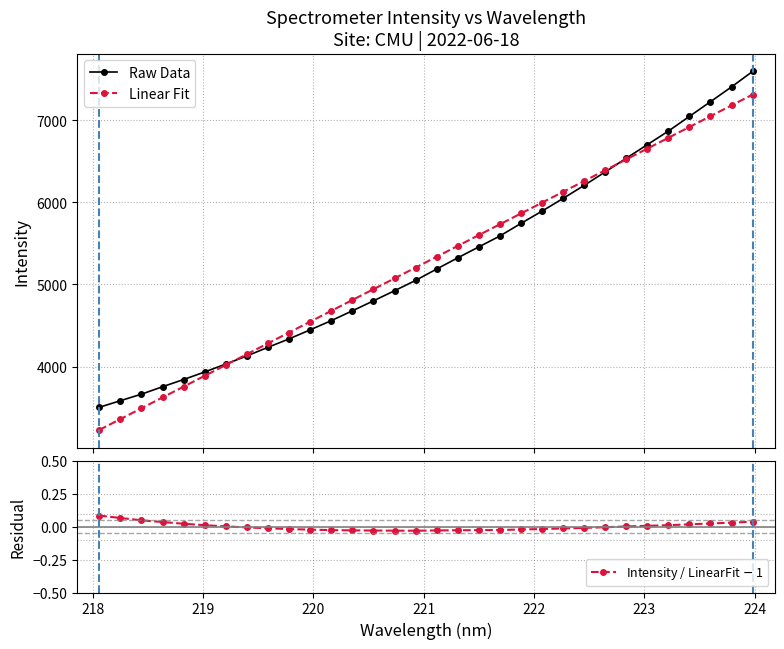

Which series has the largest range (max minus min)?

Raw Data